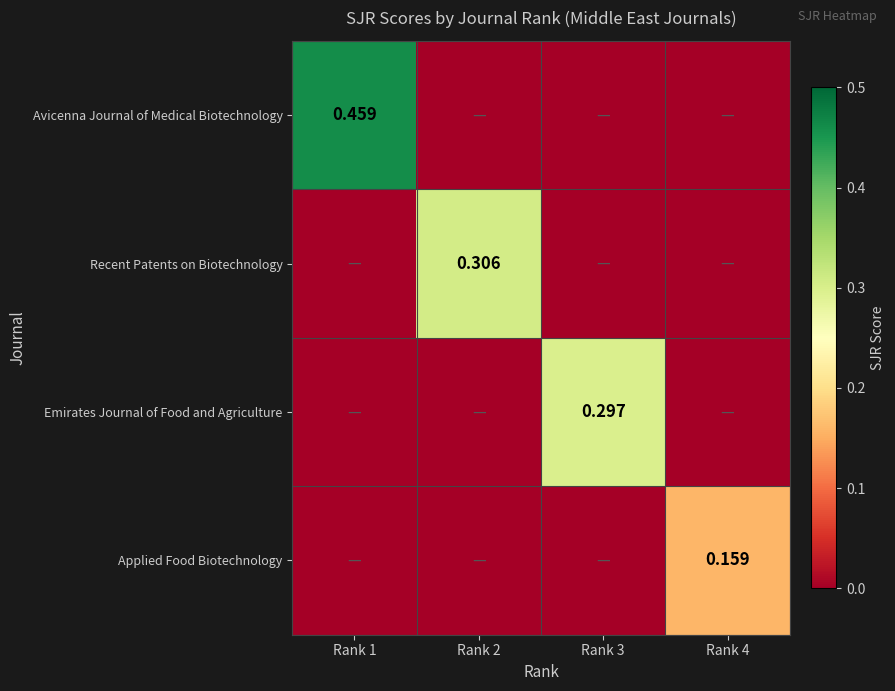

What is the total value across all series at Rank 1?

0.5